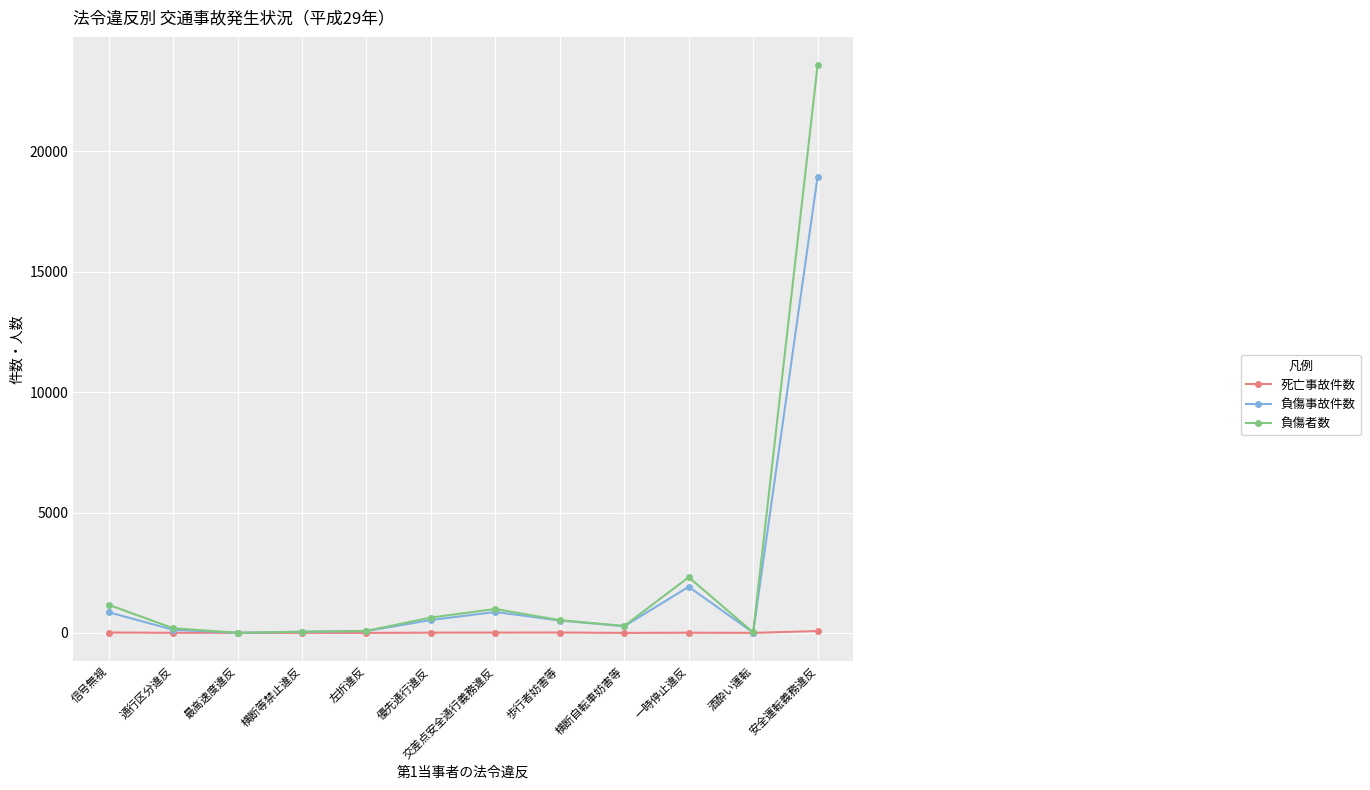

What is the label of the 10th point from the left?

一時停止違反